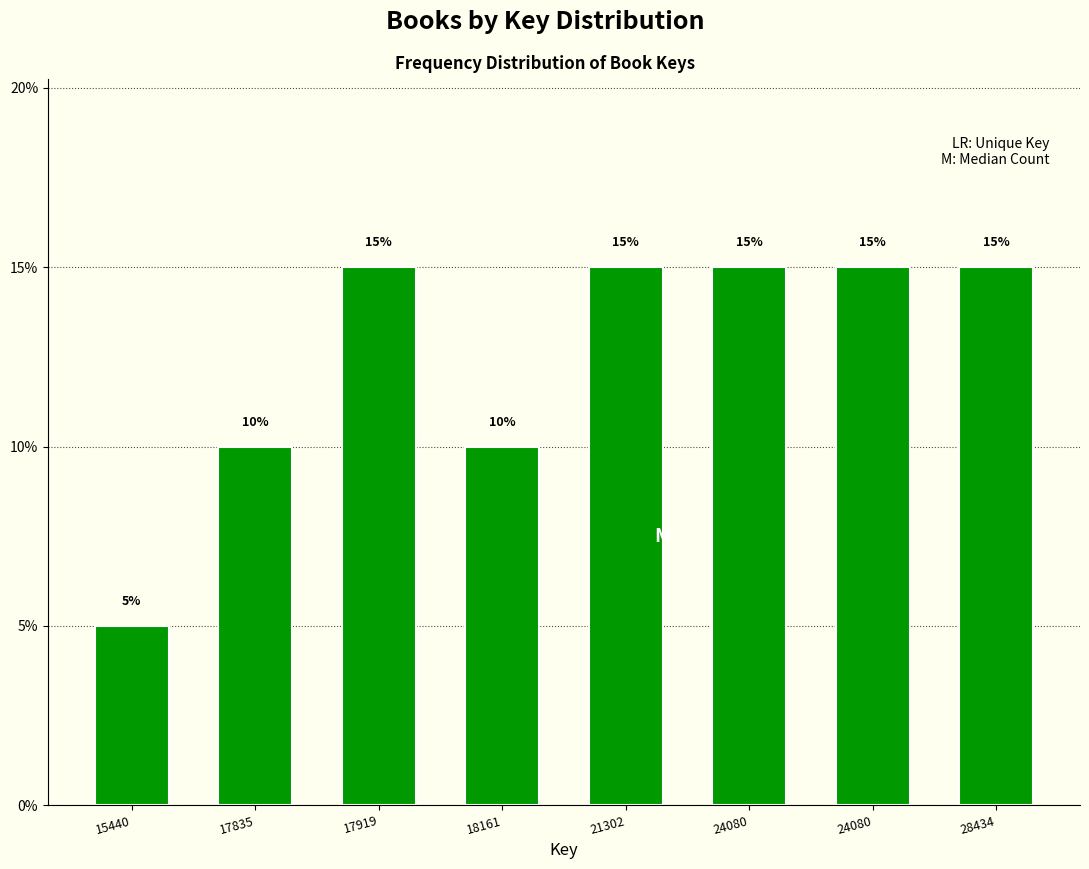

Are the bars horizontal?

No